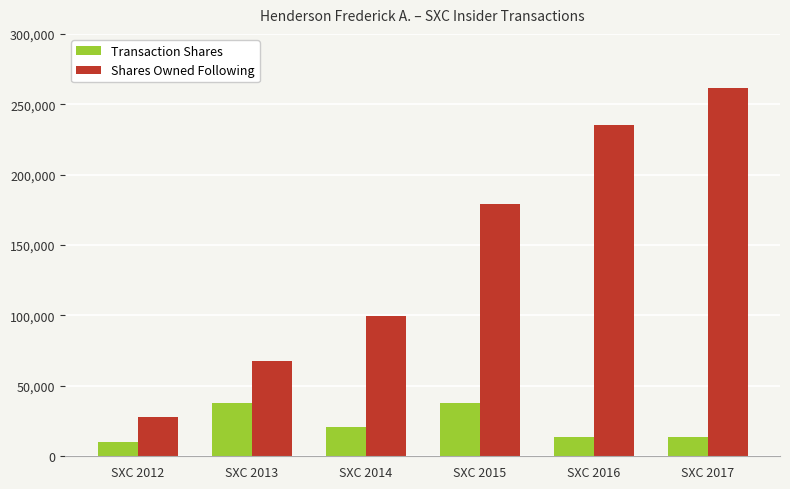

At how many categories does at least one series exceed 205653?

2